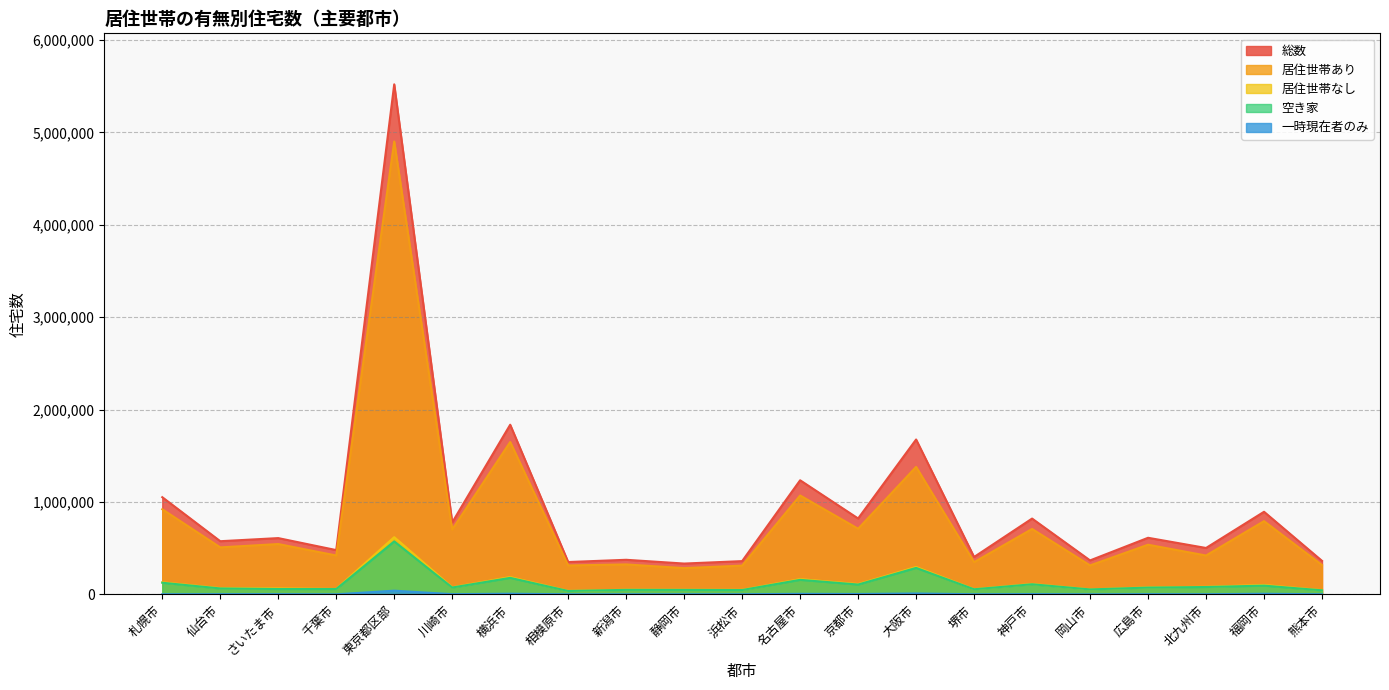

What is the label of the 7th point from the right?

堺市